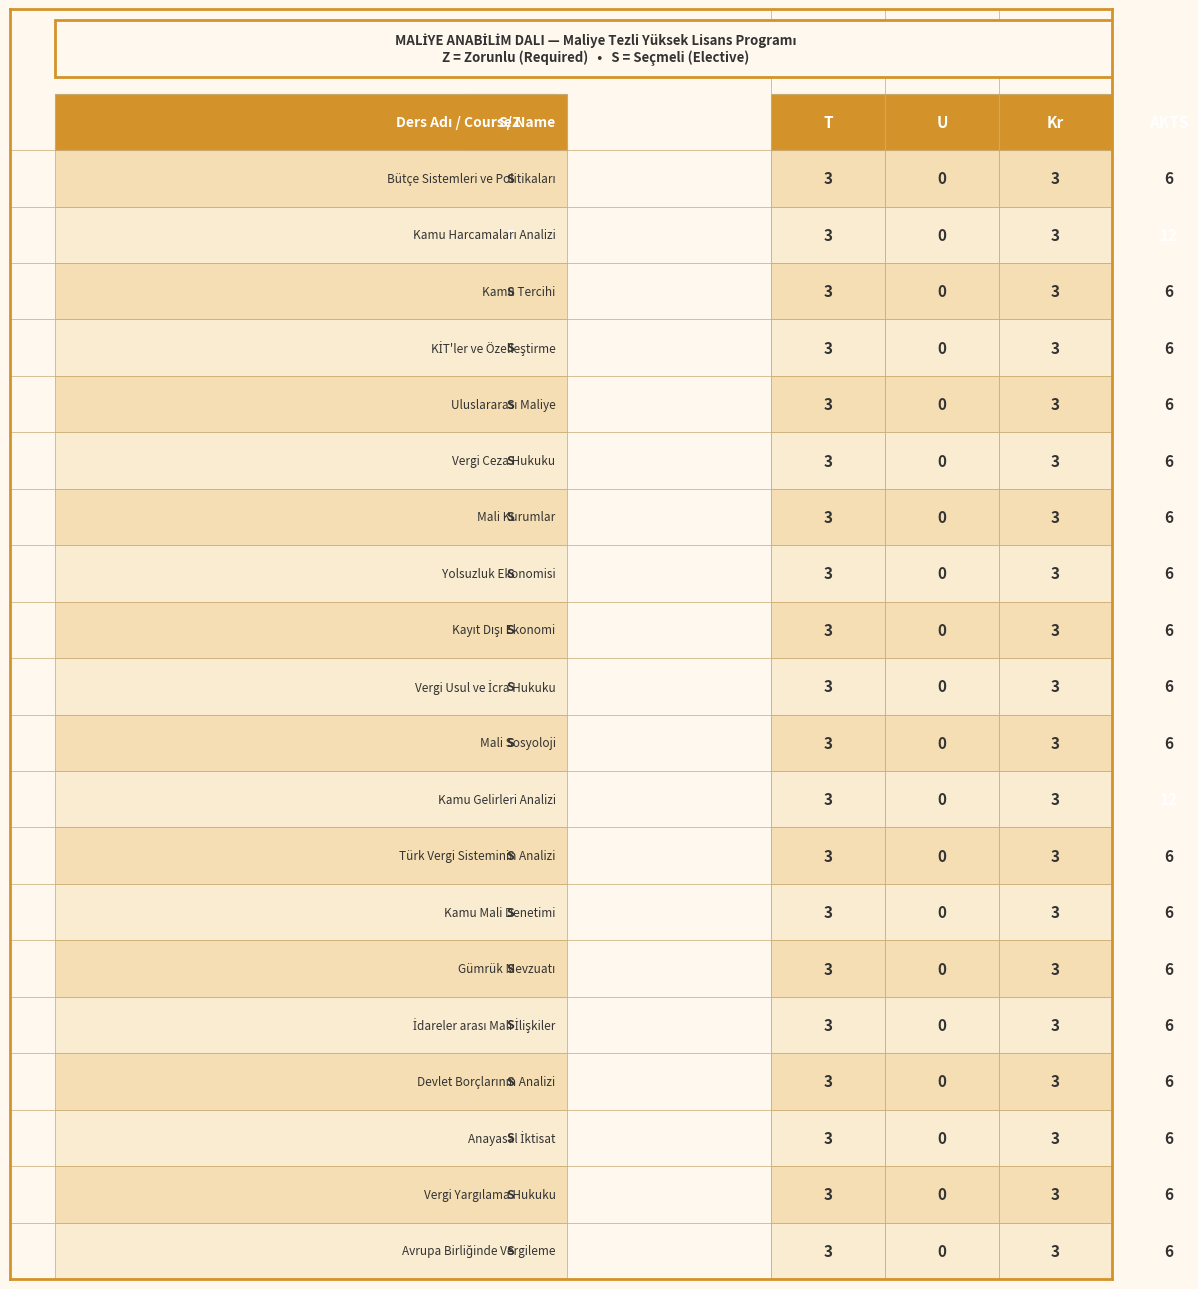

The Kr series shows 3 at 11. True or false?

True